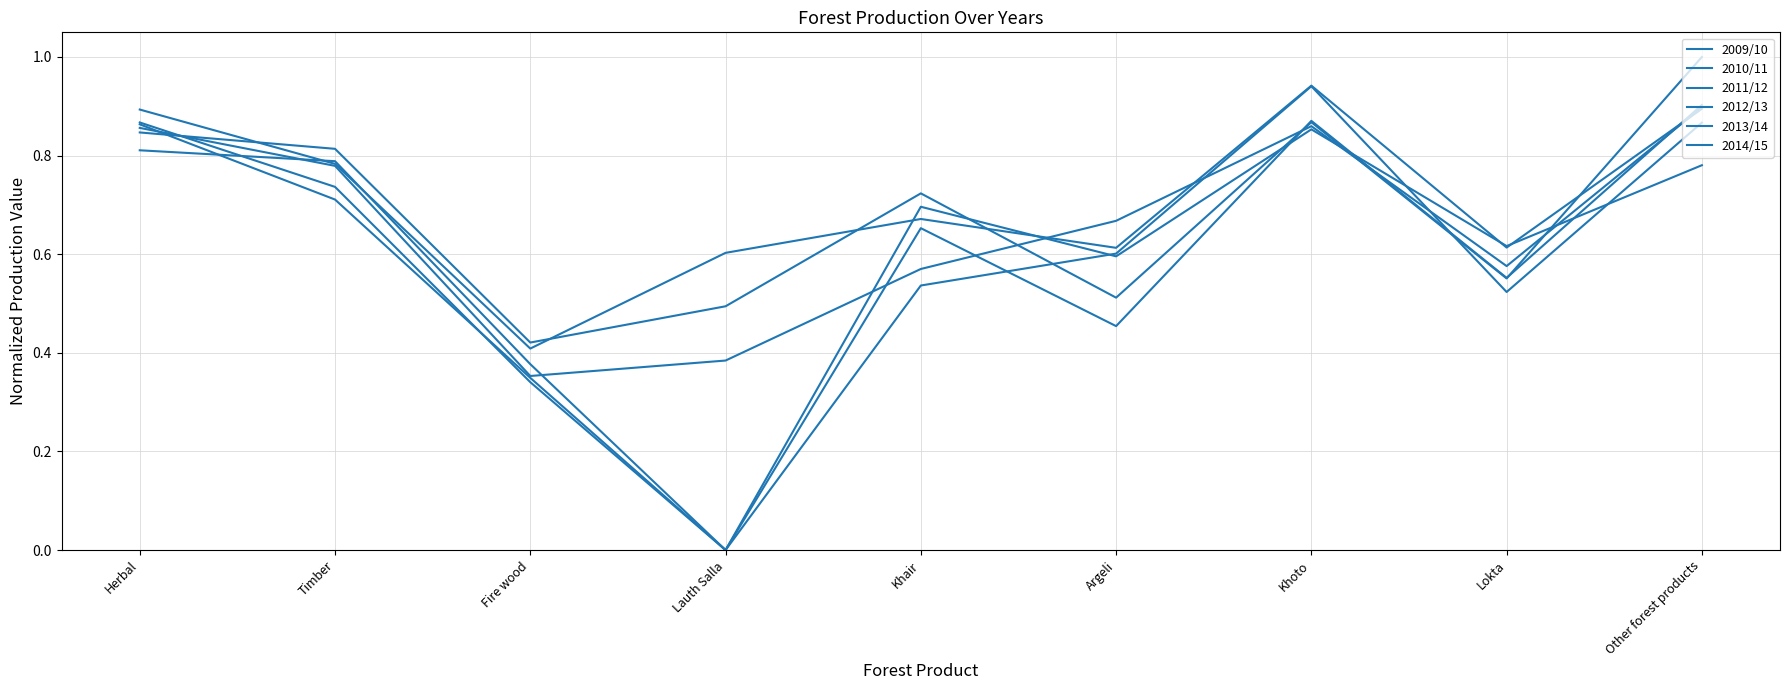

Where is 2011/12 nearest to the value 0?

Fire wood